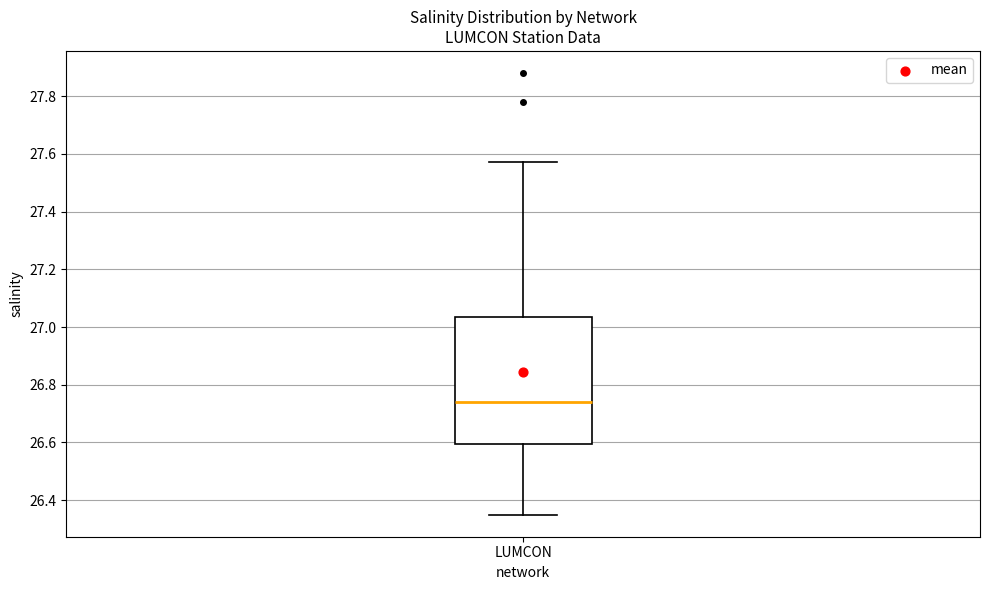

Transcribe this box plot: give where the median line is, the range the box spans, and where the two whiskers end, as read against the y-axis. The values are not printed on the chart, so give them approximately, as read against the axis.

median 26.74, box 26.60 to 27.04, whiskers 26.36 to 27.58